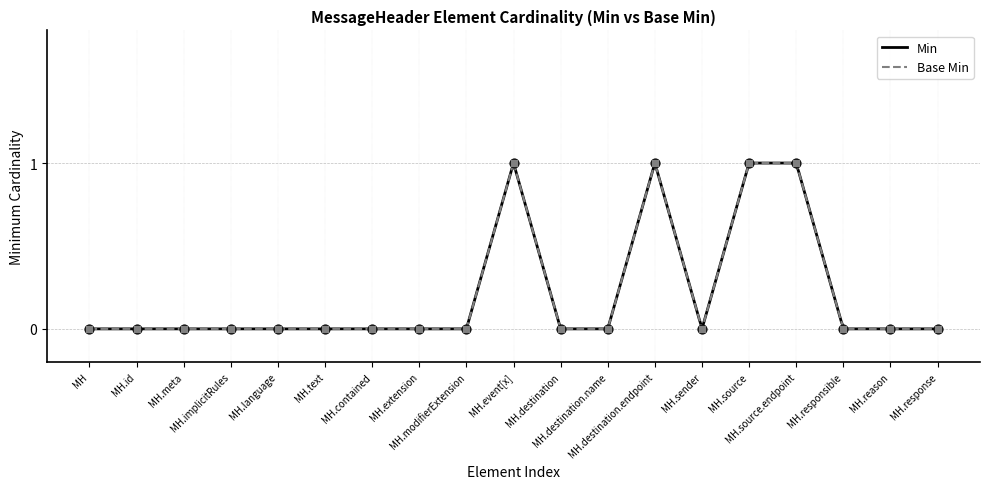

What are all the series names shown in the legend?

Min, Base Min